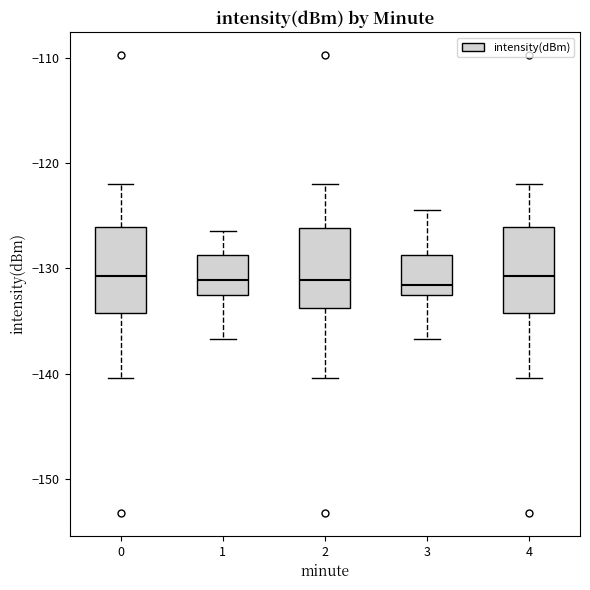

Where does the lower whisker of the box at x = 1 end on the y-axis? The values are not printed on the chart, so give them approximately, as read against the axis.

-137